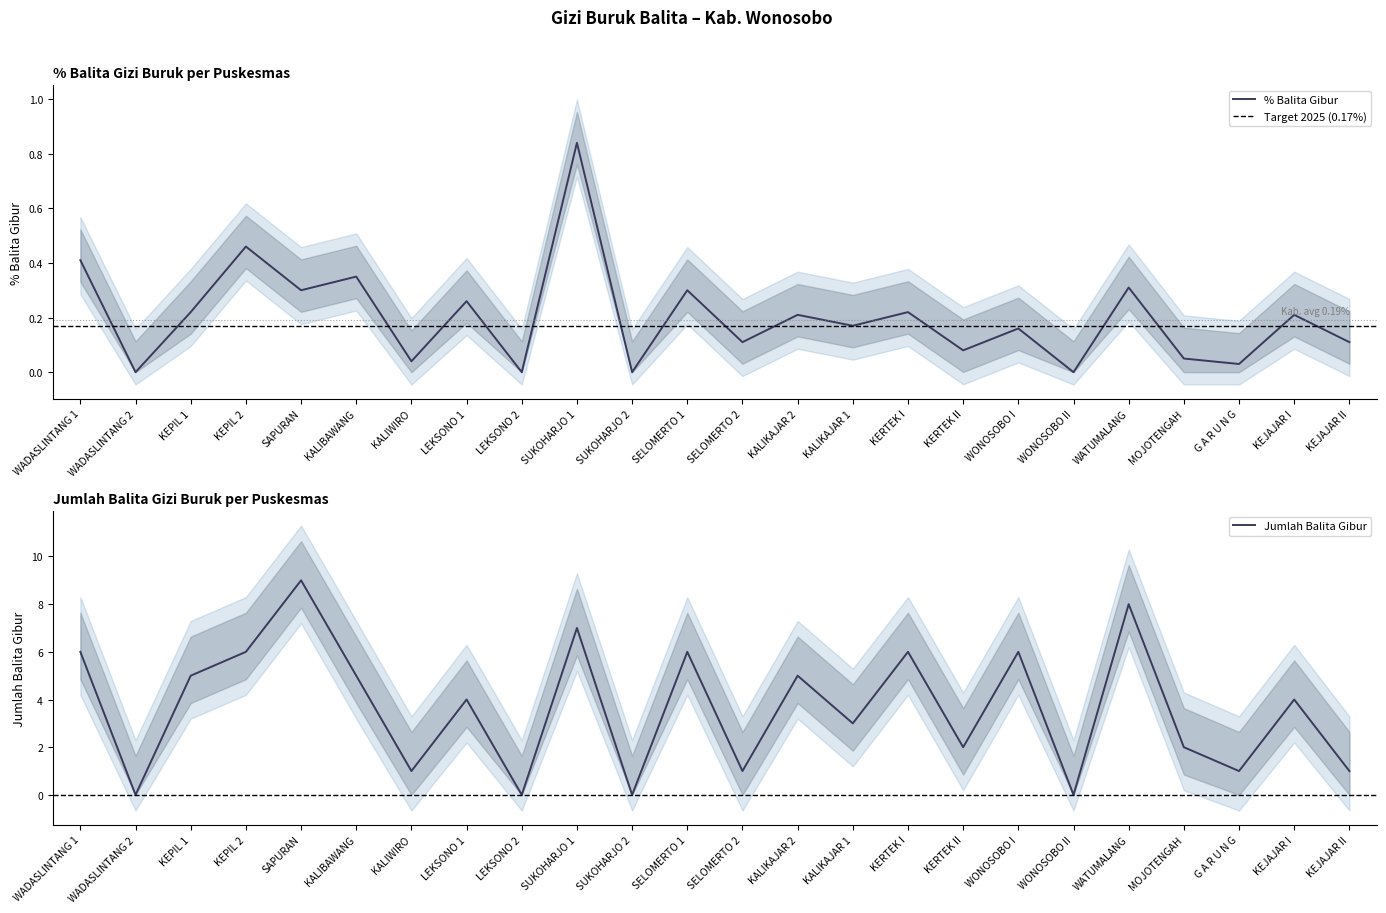

Rank the series at KEJAJAR I from lowest to highest value.

% Balita Gibur, Balita Gibur